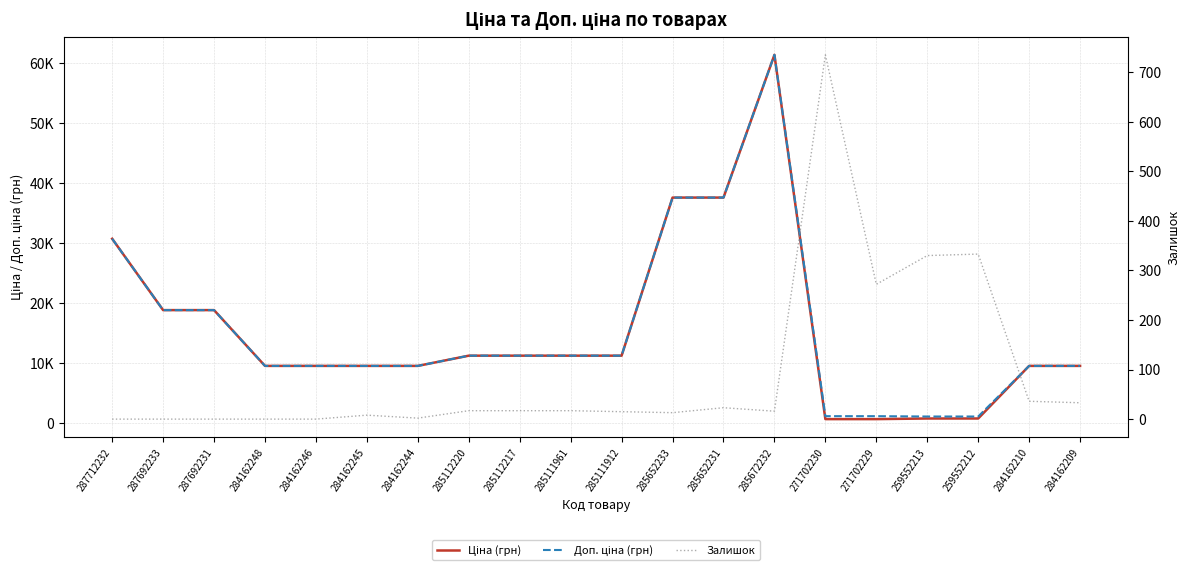

What position from the left is 285112220?

8